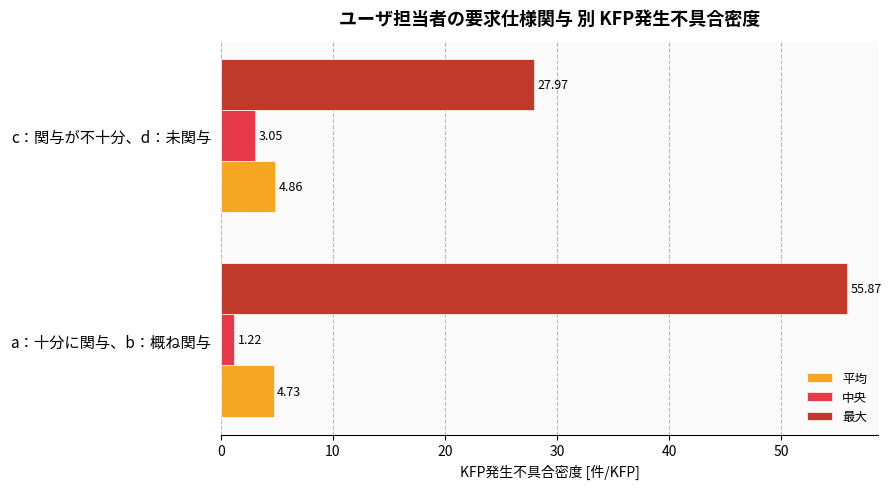

Which series has the largest total across all categories?

最大